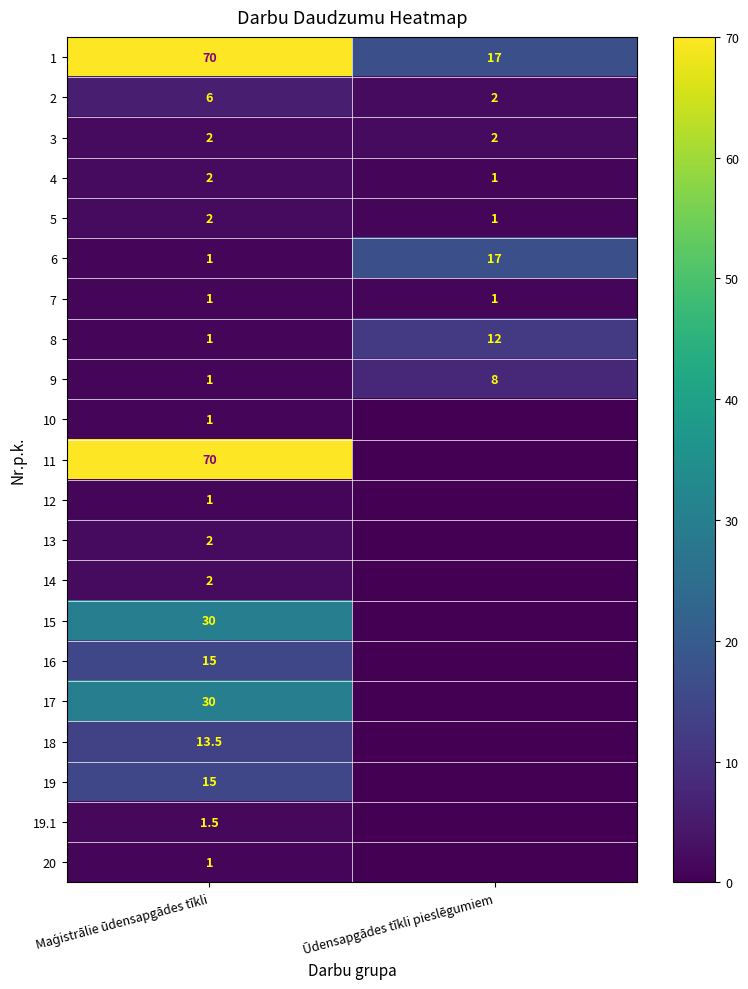

What is the sum of all 1 values?

87.0